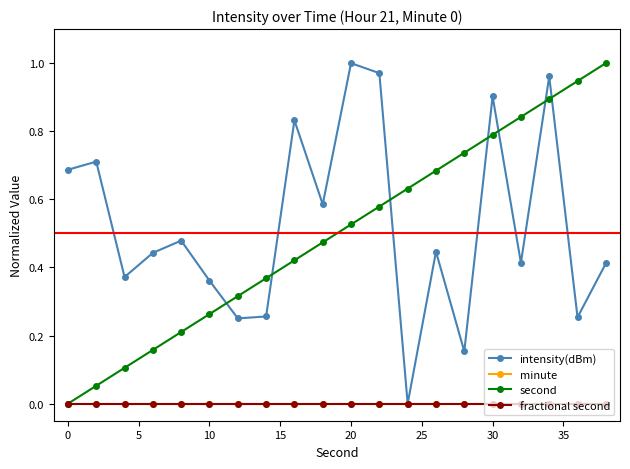

Does the chart have visible grid lines?

No